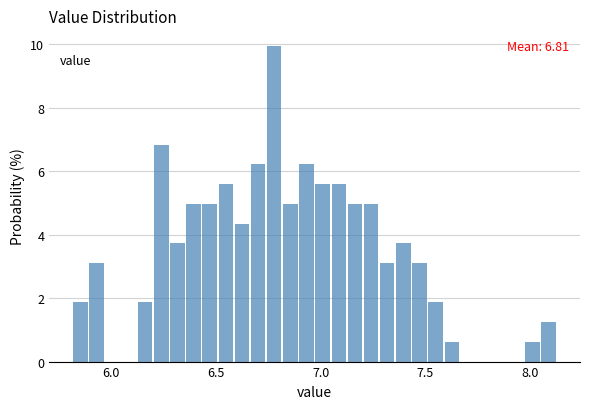

Around what value on the x-axis is the tallest bar? Give the approximate position of its centre, as read against the axis.

6.80